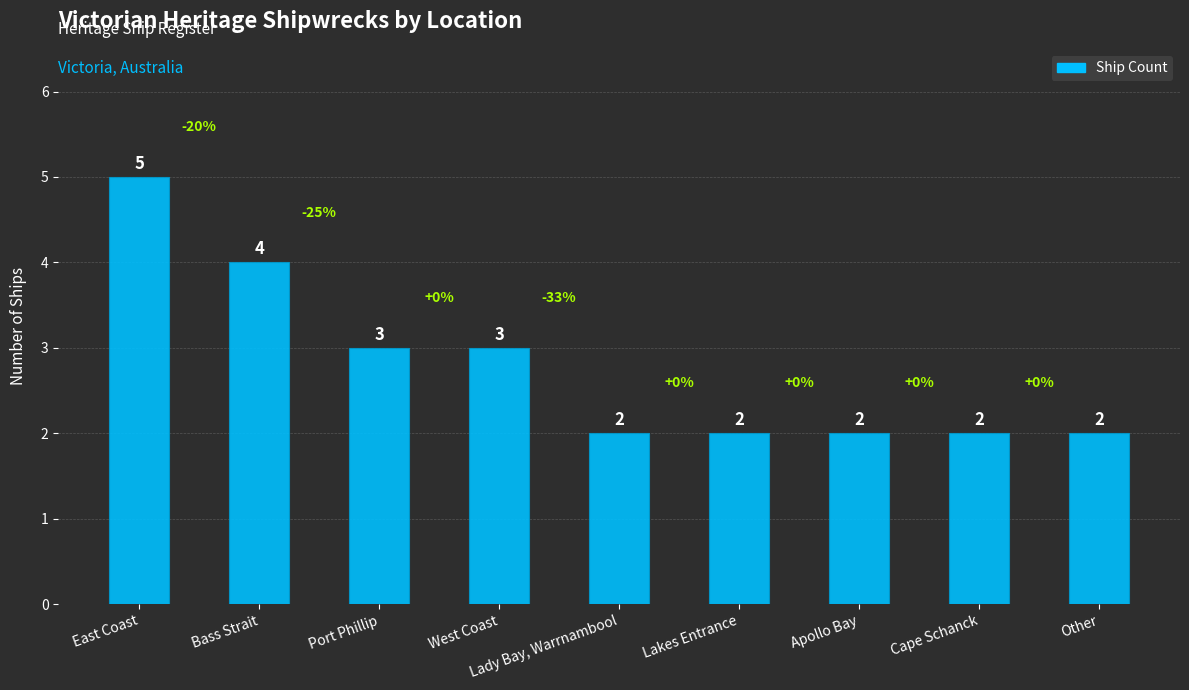

Reading left to right, list all the values displayed in this chart.

East Coast=5	Bass Strait=4	Port Phillip=3	West Coast=3	Lady Bay, Warrnambool=2	Lakes Entrance=2	Apollo Bay=2	Cape Schanck=2	Other=2